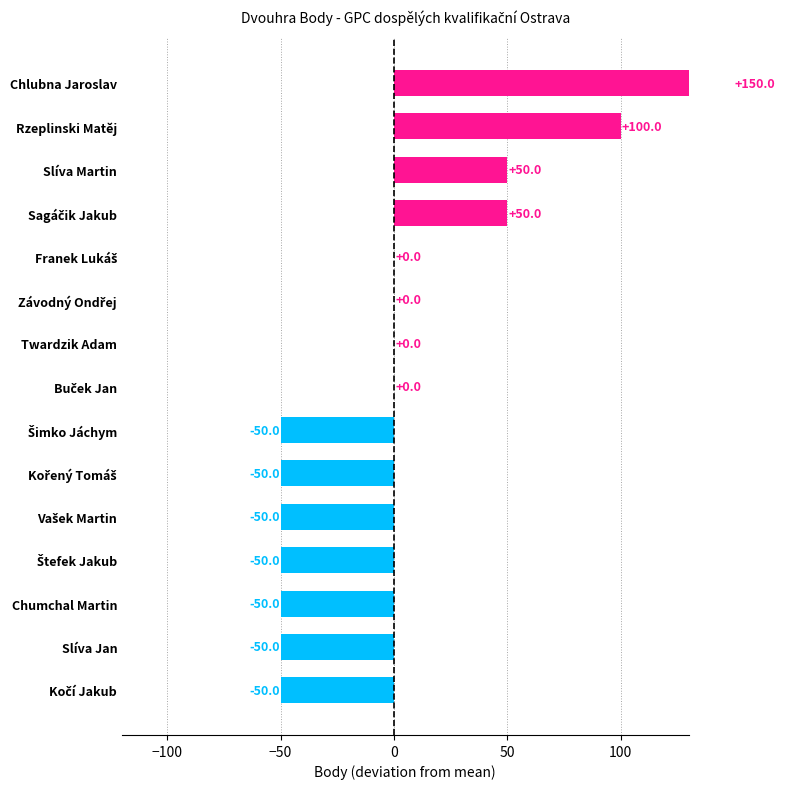

What is the value of the 2nd bar from the left?

100